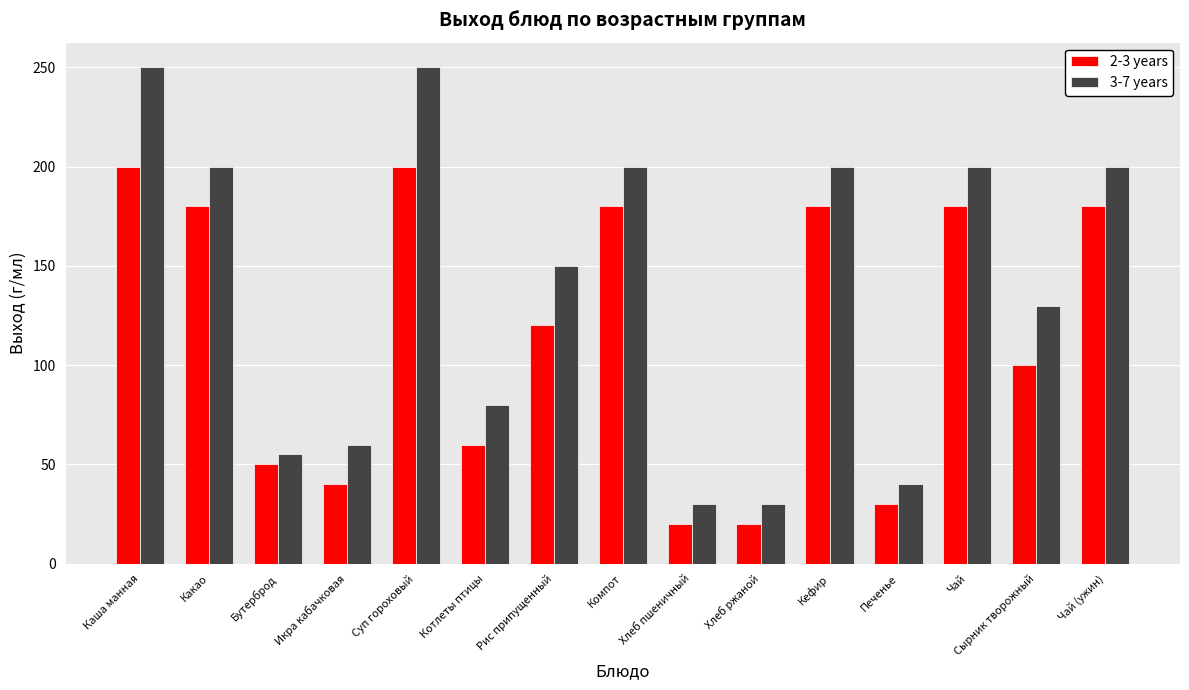

Reading left to right, transcribe all the data shown in this chart.

2-3 years: Каша манная=200	Какао=180	Бутерброд=50	Икра кабачковая=40	Суп гороховый=200	Котлеты птицы=60	Рис припущенный=120	Компот=180	Хлеб пшеничный=20	Хлеб ржаной=20	Кефир=180	Печенье=30	Чай=180	Сырник творожный=100	Чай (ужин)=180
3-7 years: Каша манная=250	Какао=200	Бутерброд=55	Икра кабачковая=60	Суп гороховый=250	Котлеты птицы=80	Рис припущенный=150	Компот=200	Хлеб пшеничный=30	Хлеб ржаной=30	Кефир=200	Печенье=40	Чай=200	Сырник творожный=130	Чай (ужин)=200